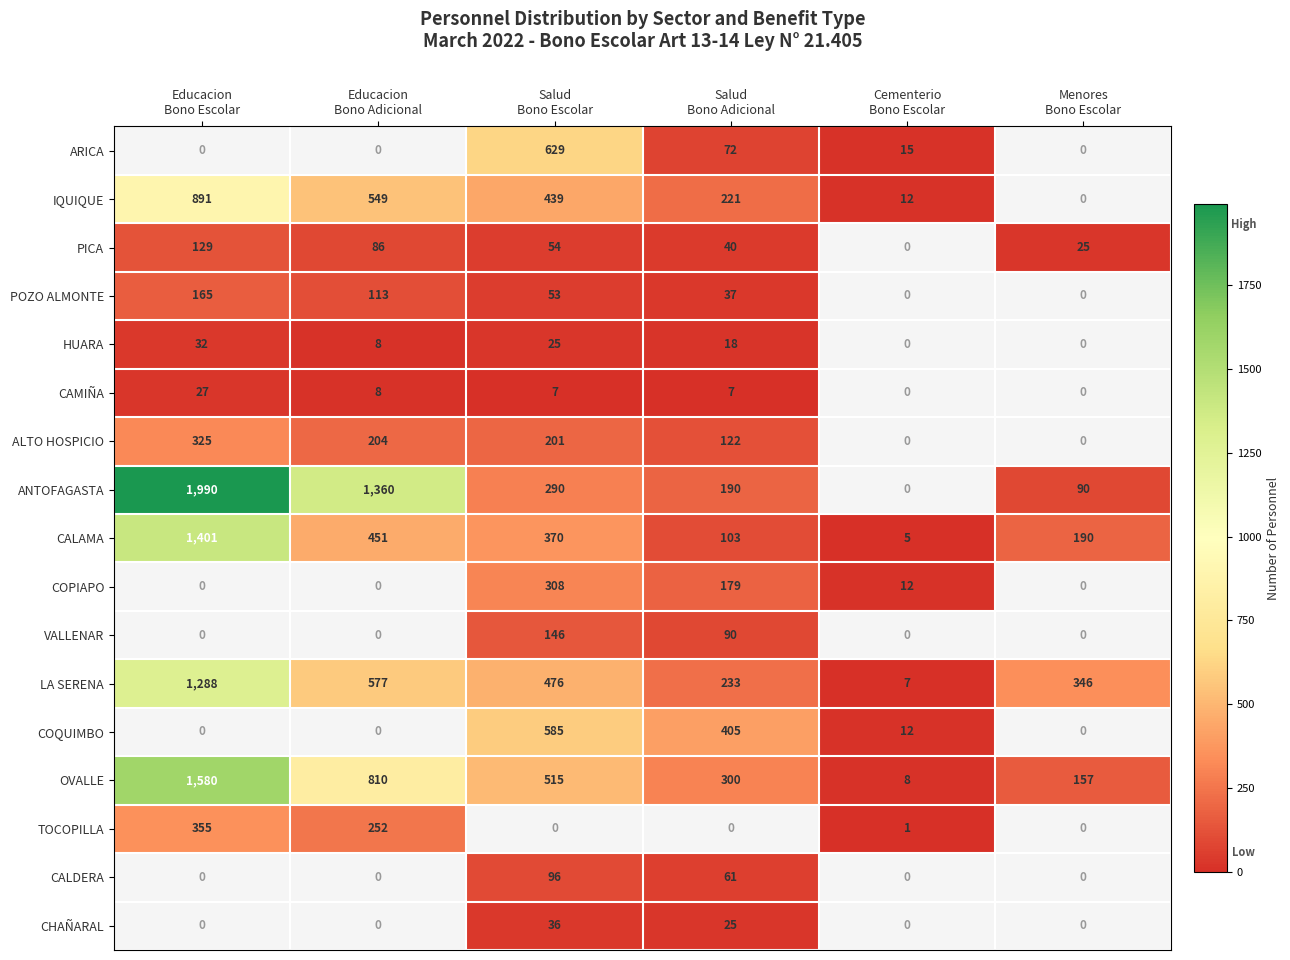

What is the highest value of the CALAMA series?

1401